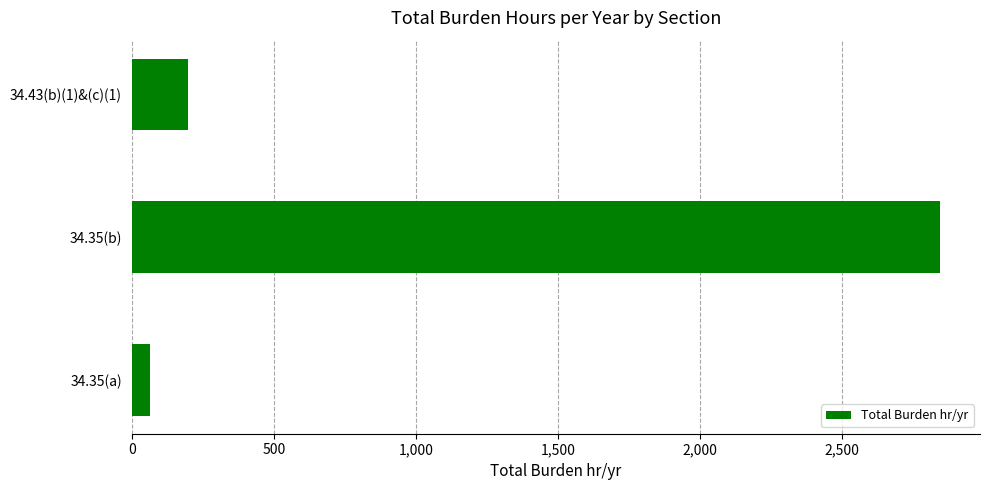

Reading top to bottom, transcribe all the data shown in this chart.

34.43(b)(1)&(c)(1)=197.5	34.35(b)=2844.0	34.35(a)=63.2